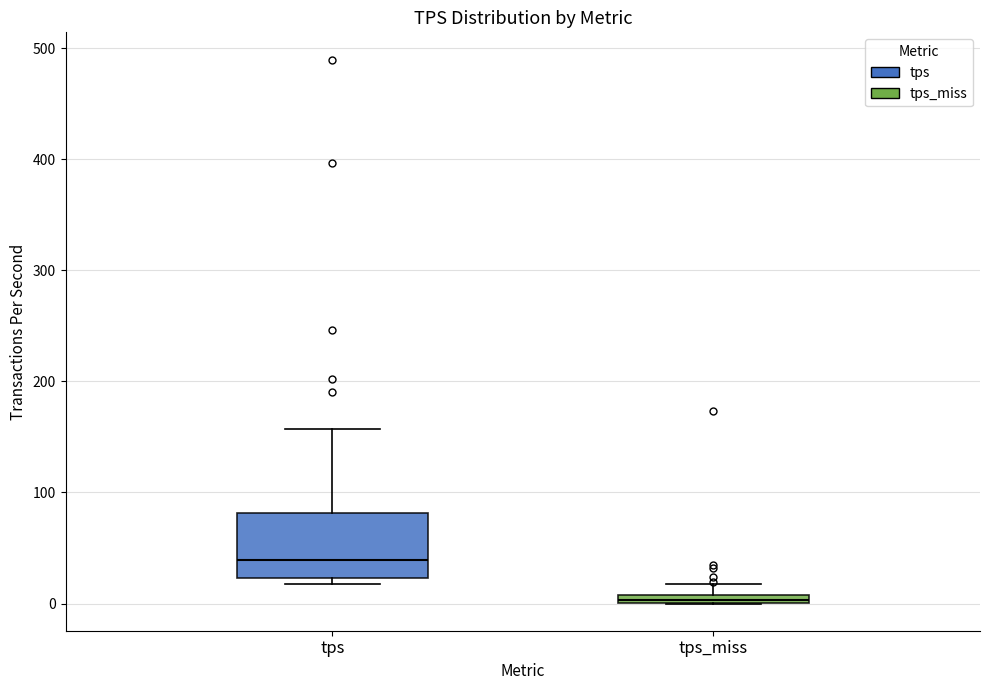

Which box's median line is the highest?

tps